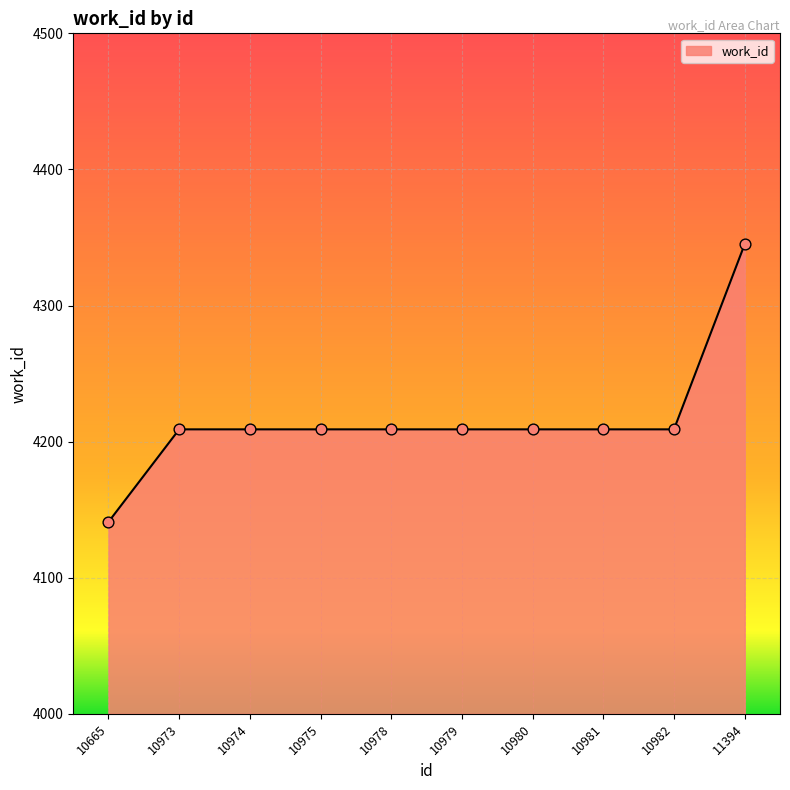

What is the ratio of the value at 10973 to the value at 10975?

1.0